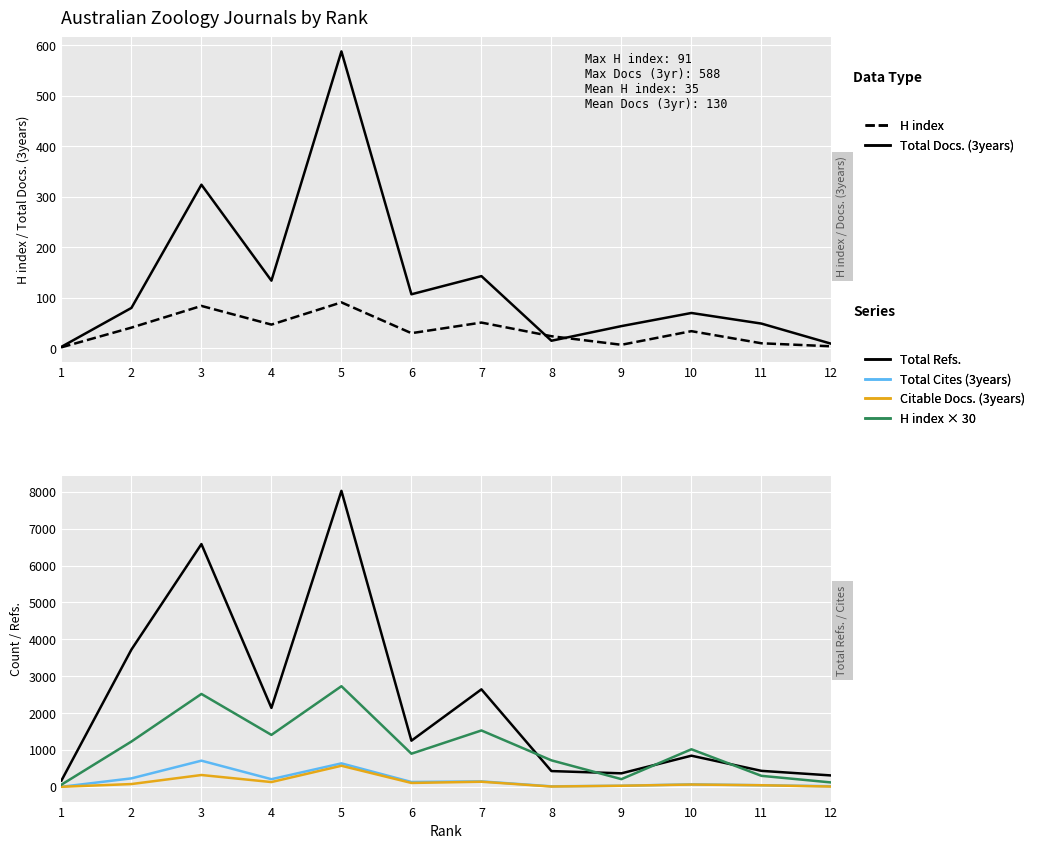

What is the difference between the second highest and minimum values in the H index series?

82